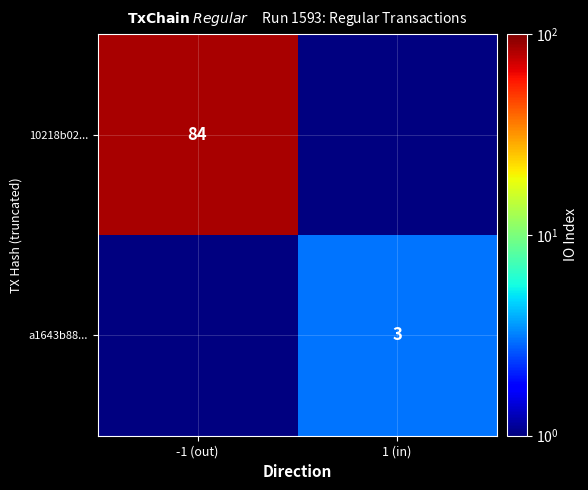

Is the value of 10218b02... at -1 (out) greater than the value of a1643b88... at 1 (in)?

Yes